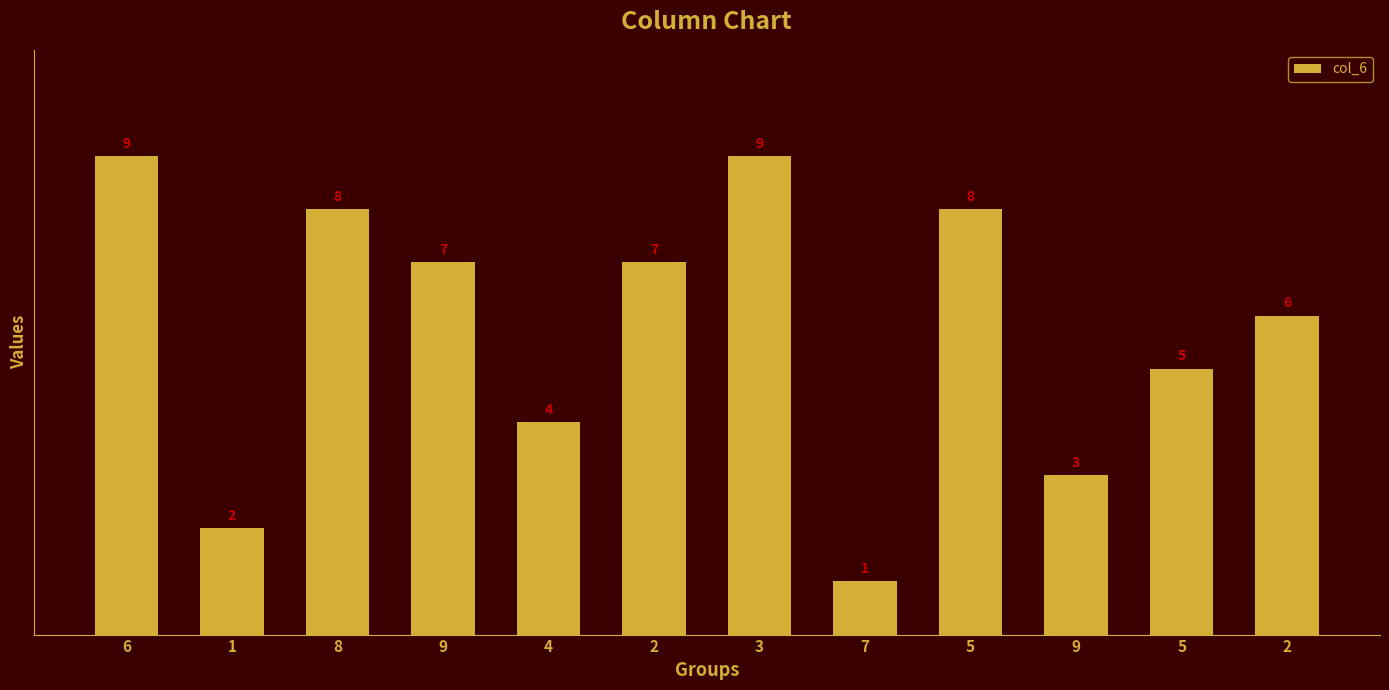

Are the bars horizontal?

No